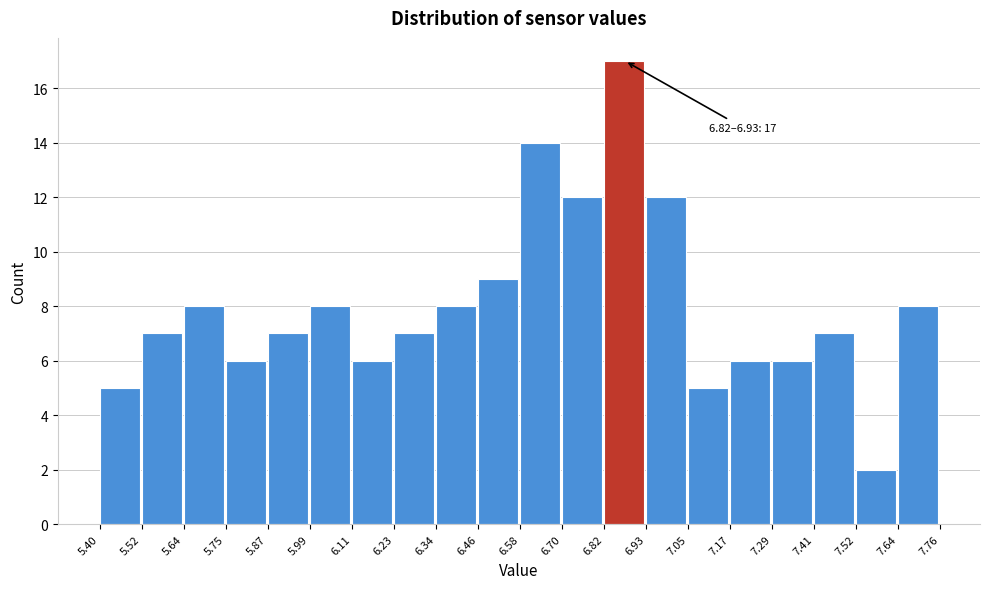

Which range on the x-axis has the tallest bar?

6.82 to 6.93